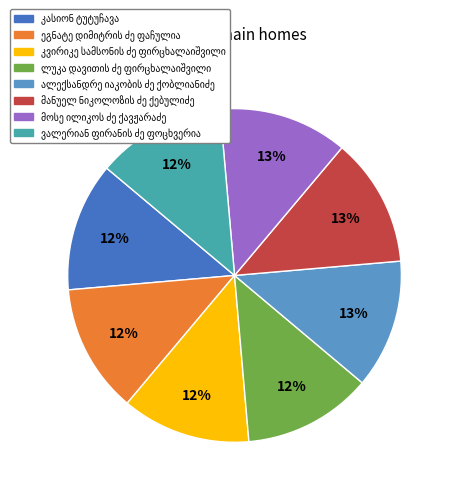

Is there a majority slice in this chart?

No